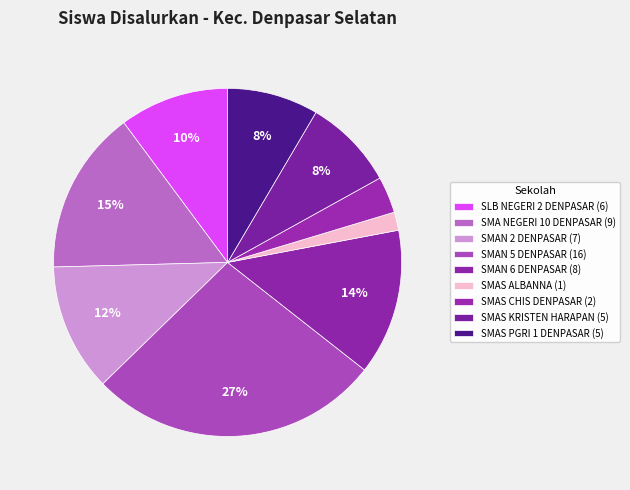

How many segments does this pie chart have?

9